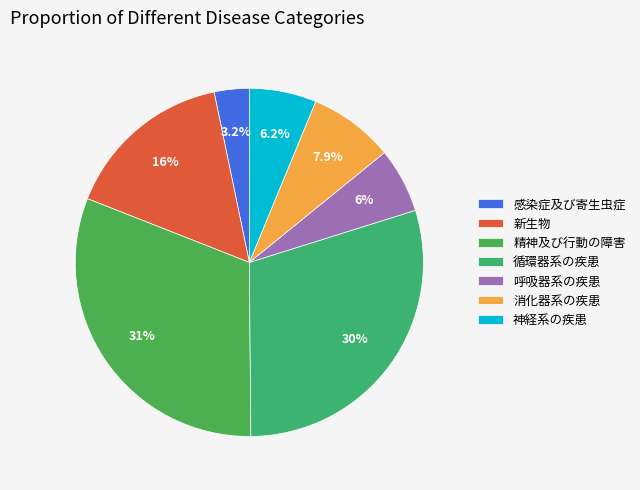

To the nearest percent, what is the combined percentage of 感染症及び寄生虫症 and 新生物?

19%